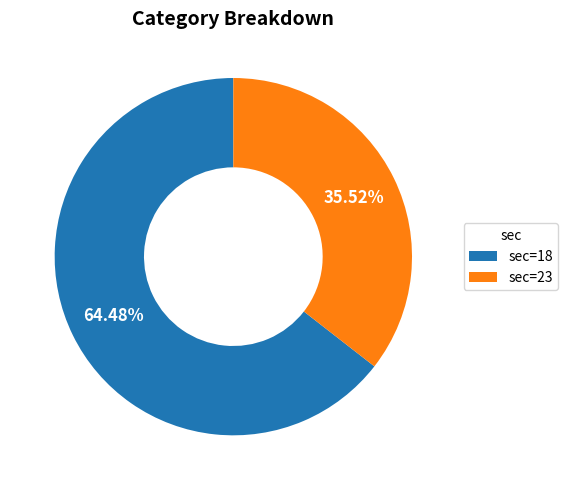

How many slices are in this pie chart?

2